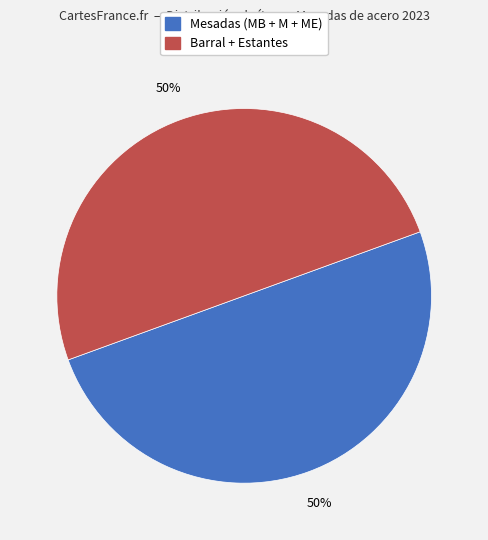

How many slices are in this pie chart?

2